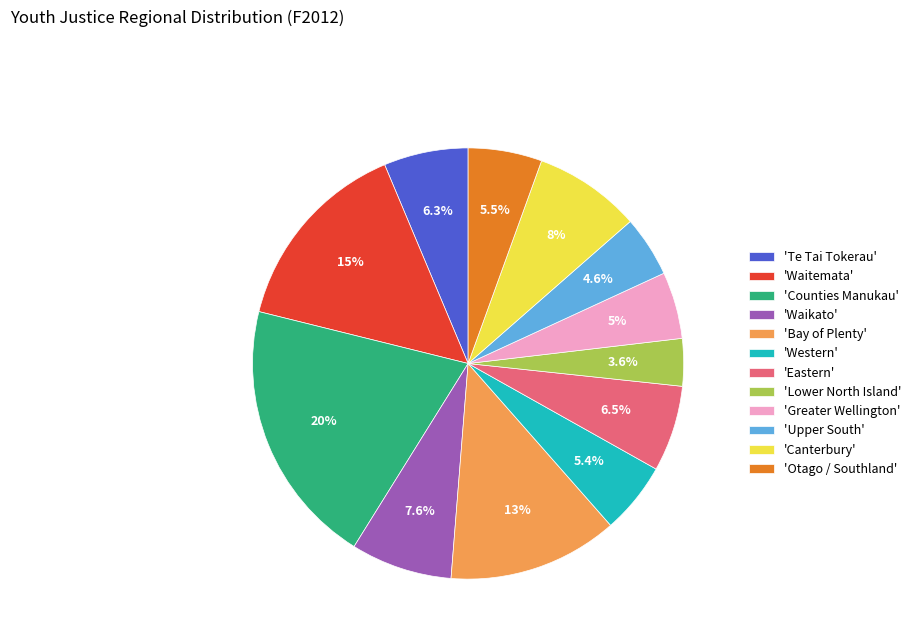

Approximately how many times larger is the value at 'Waitemata' compared to 'Counties Manukau'?

0.7